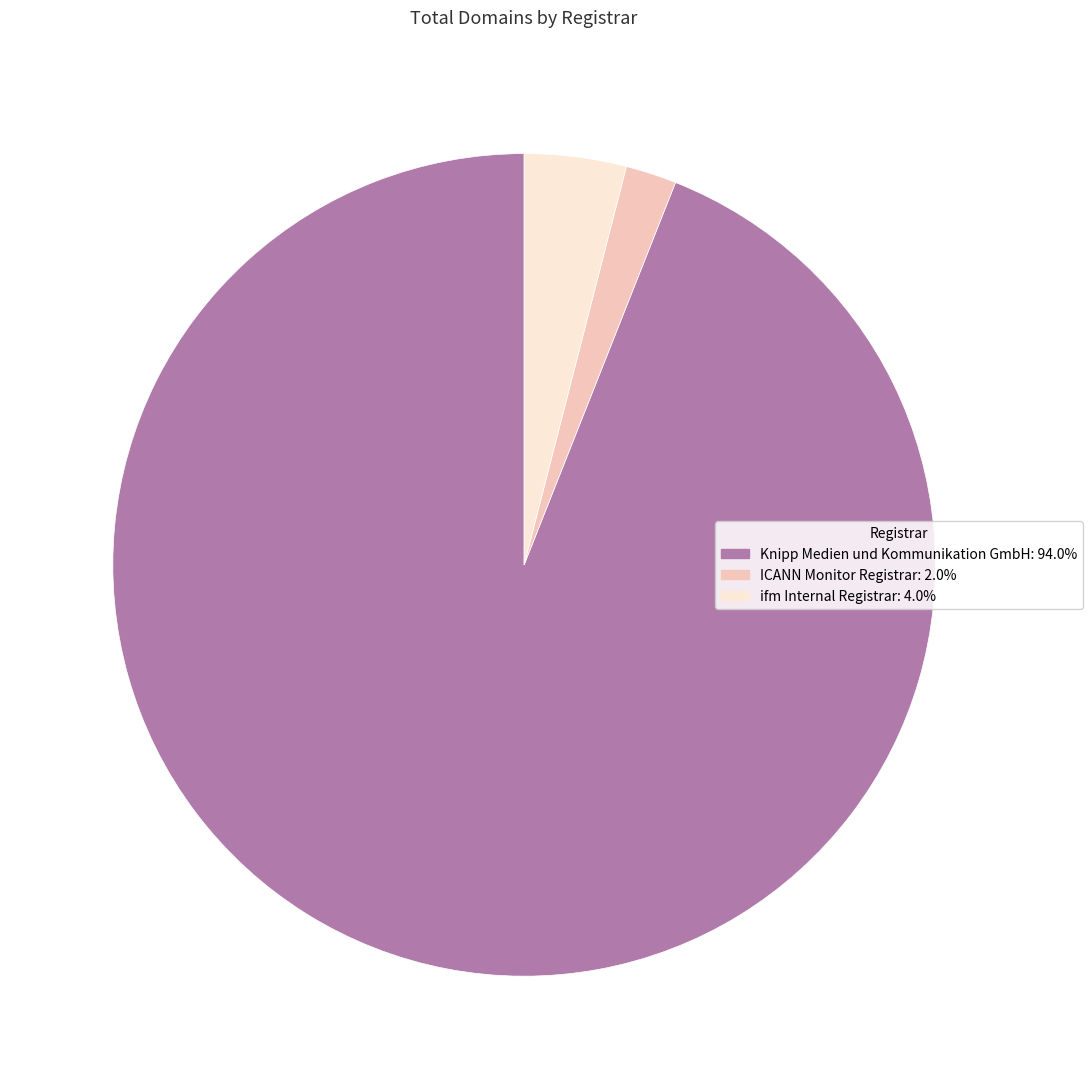

Does any single category account for the majority?

Yes